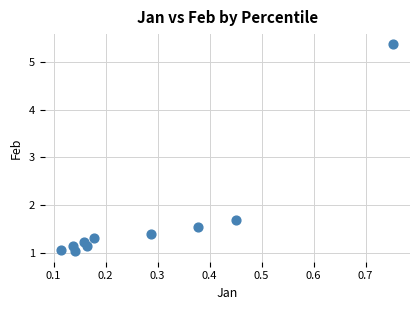

What is the average X value?

0.3